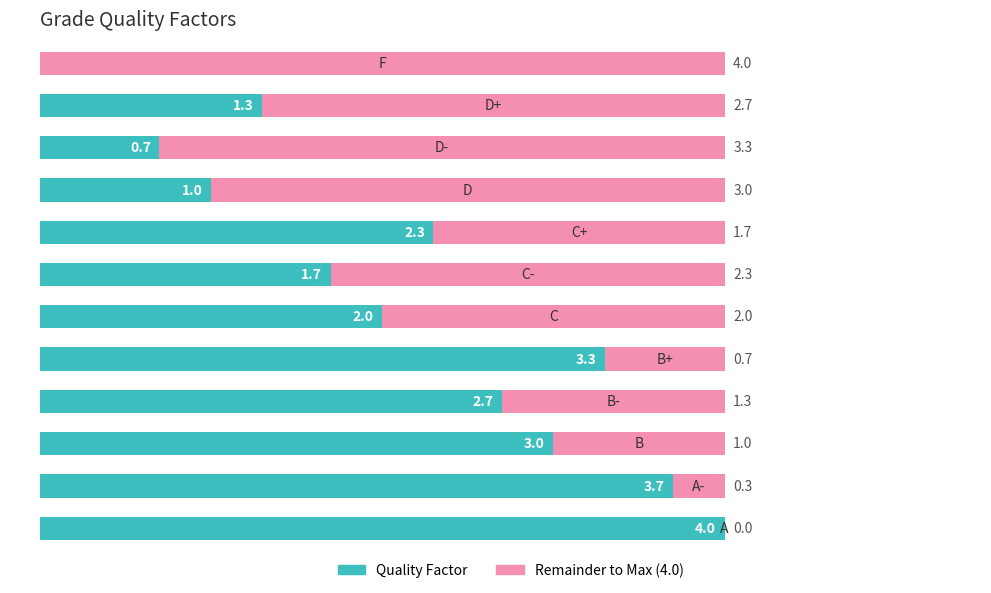

What is the sum of all Quality Factor values?

25.7